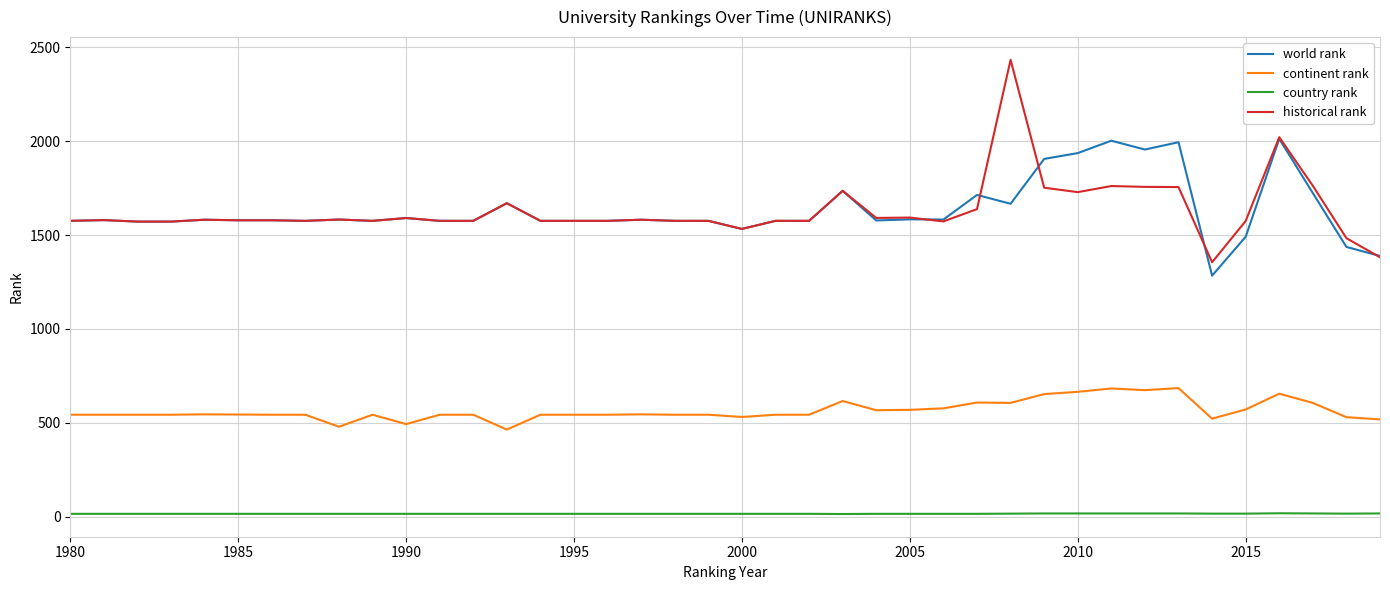

True or false: world rank and continent rank intersect in this chart.

False